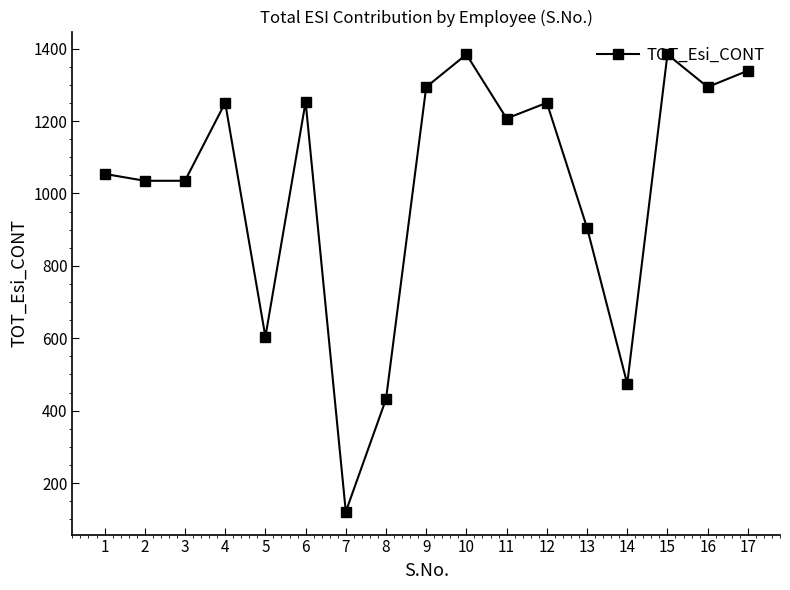

How many points are higher than both their immediate neighbors (excluding endpoints)?

5